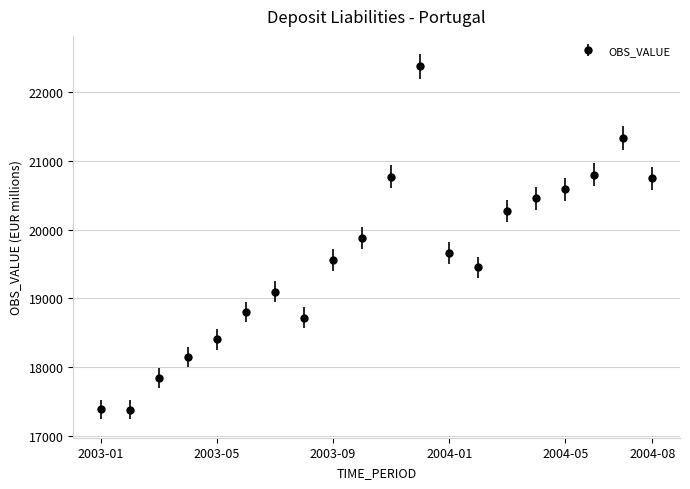

True or false: the data has more than 1 interior local peaks.

True